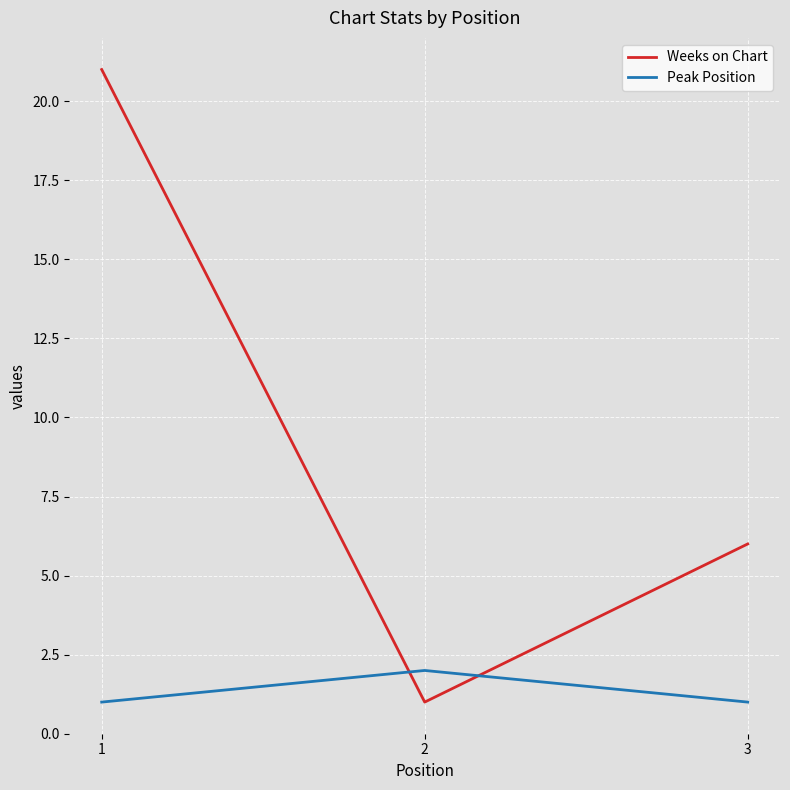

Where does the Weeks on Chart series first go above 6?

1